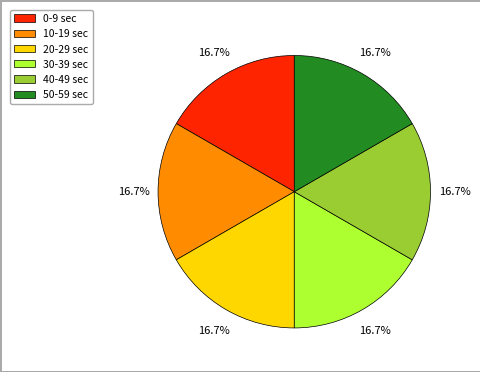

What is the ratio of the value at 40-49 sec to the value at 0-9 sec?

1.0